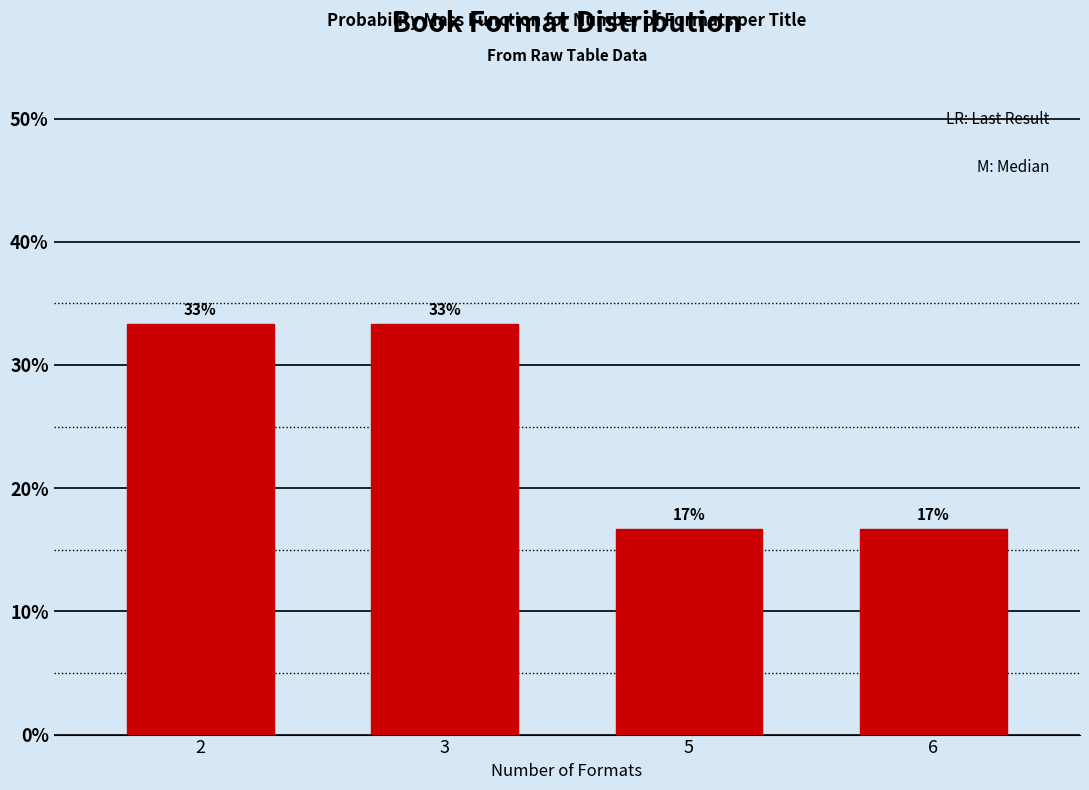

How many bars are there in total?

4